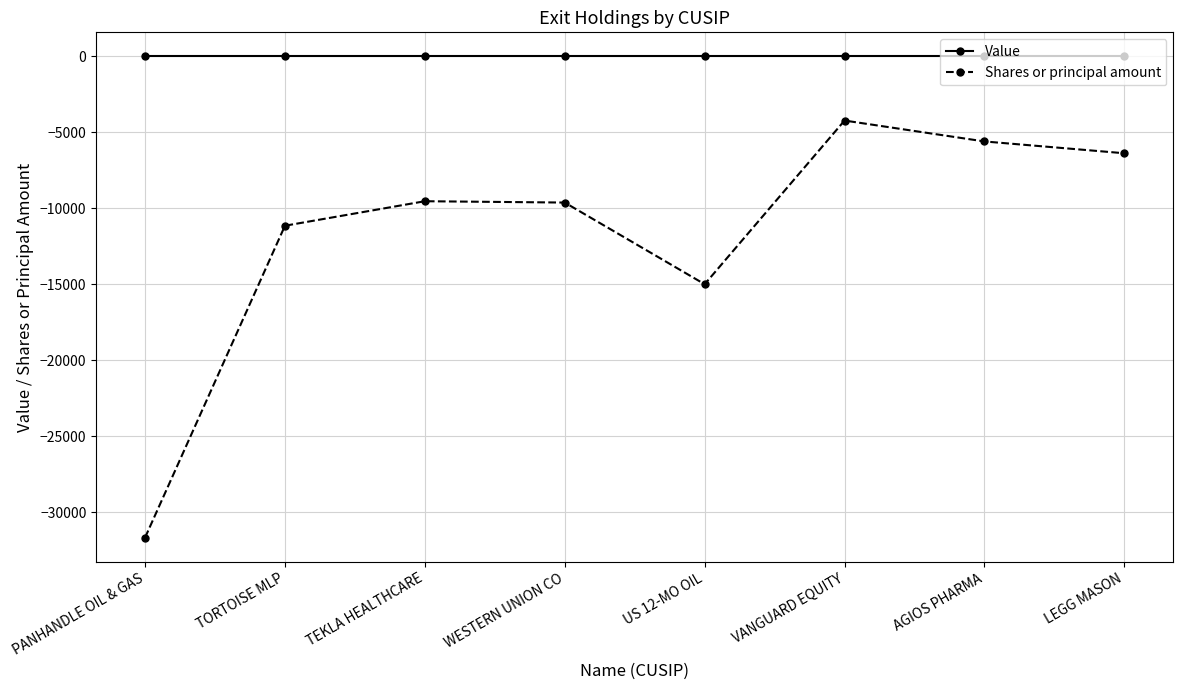

True or false: Shares or principal amount has more than 2 points higher than both neighbors.

False